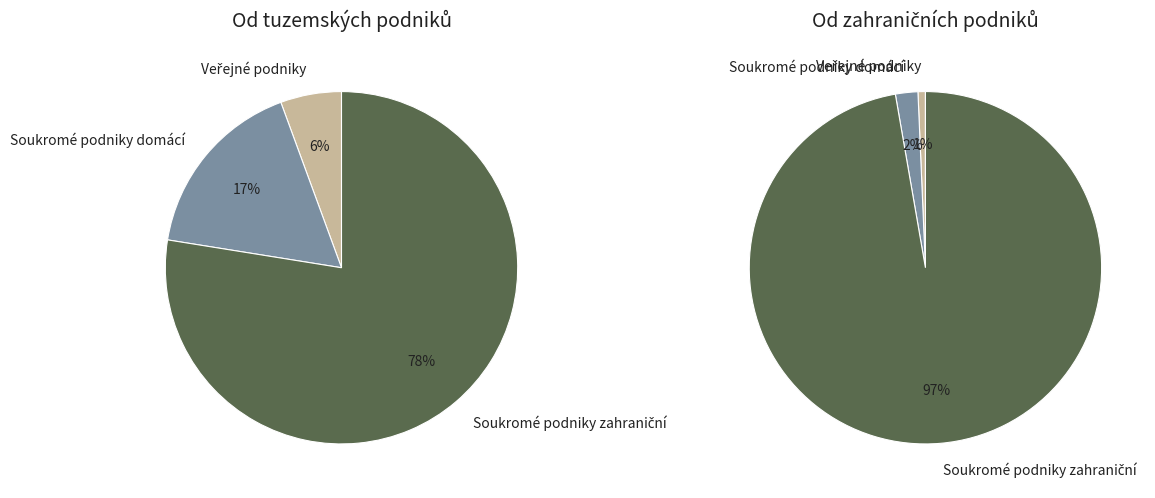

Does any single category account for the majority?

Yes